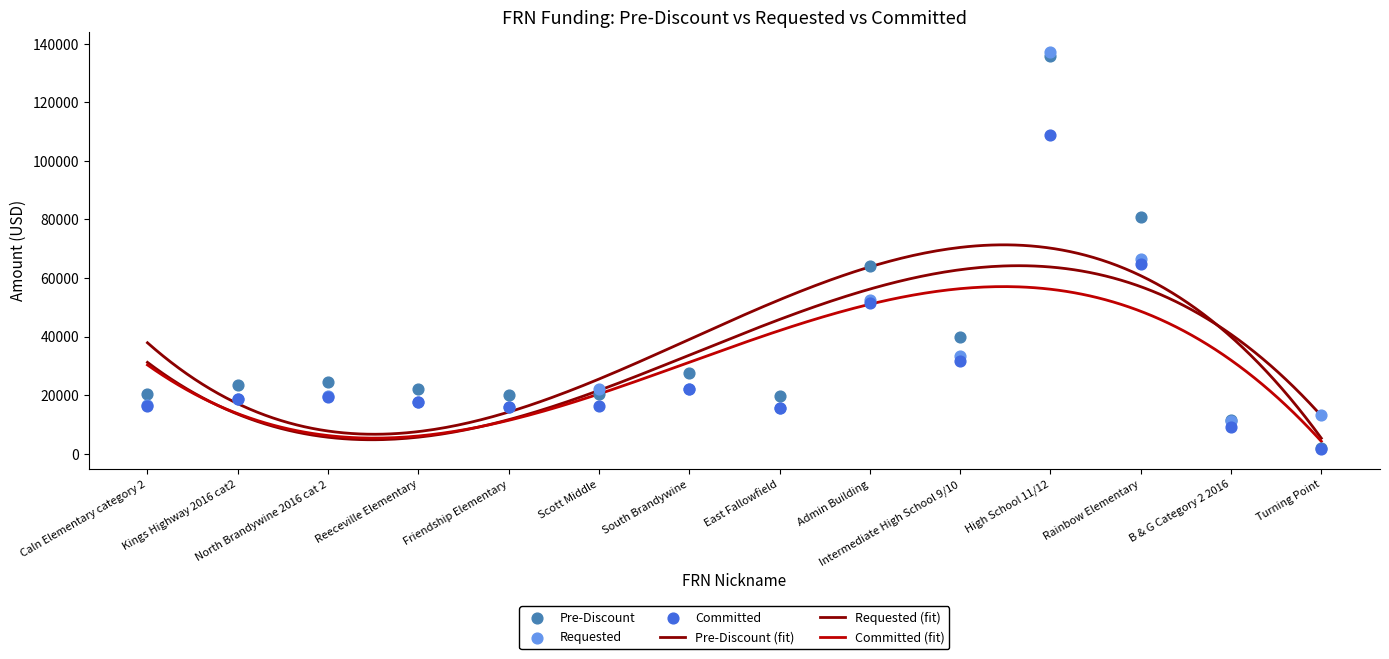

What is the total value across all series at North Brandywine 2016 cat 2?

63399.1